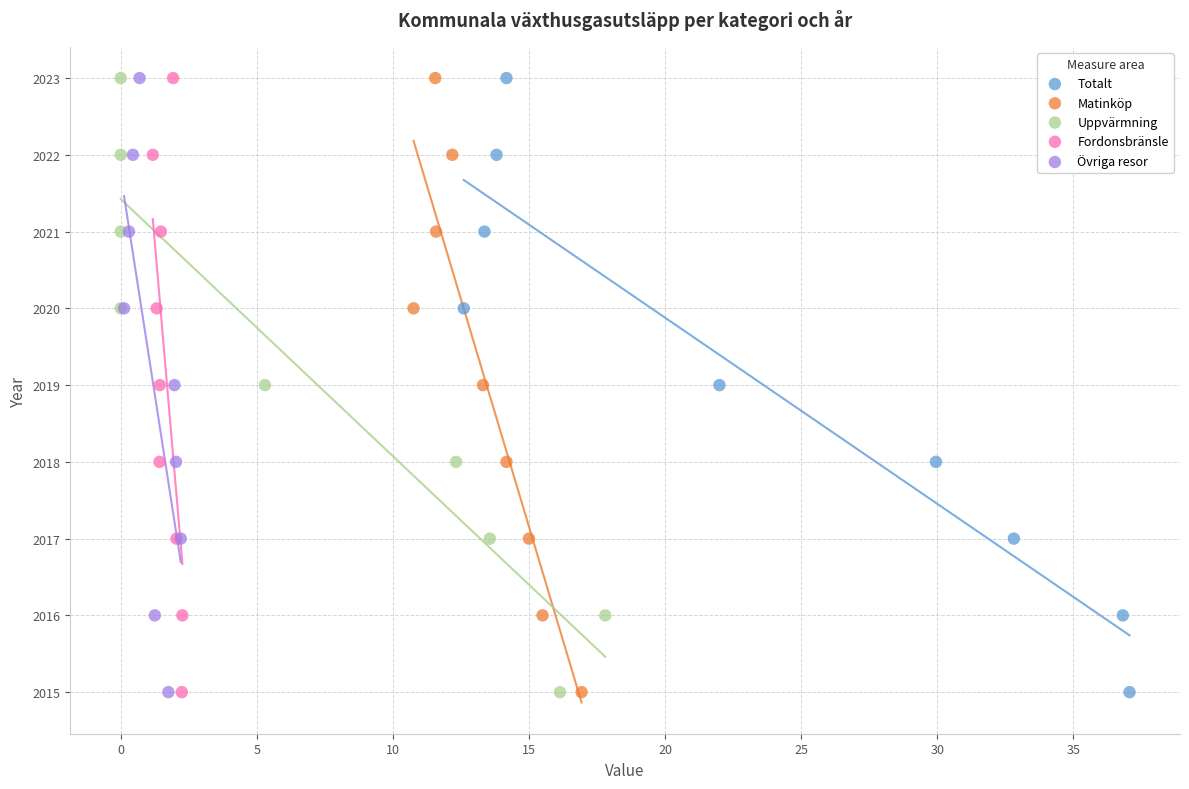

What are all the series names shown in the legend?

Totalt, Matinköp, Uppvärmning, Fordonsbränsle, Övriga resor